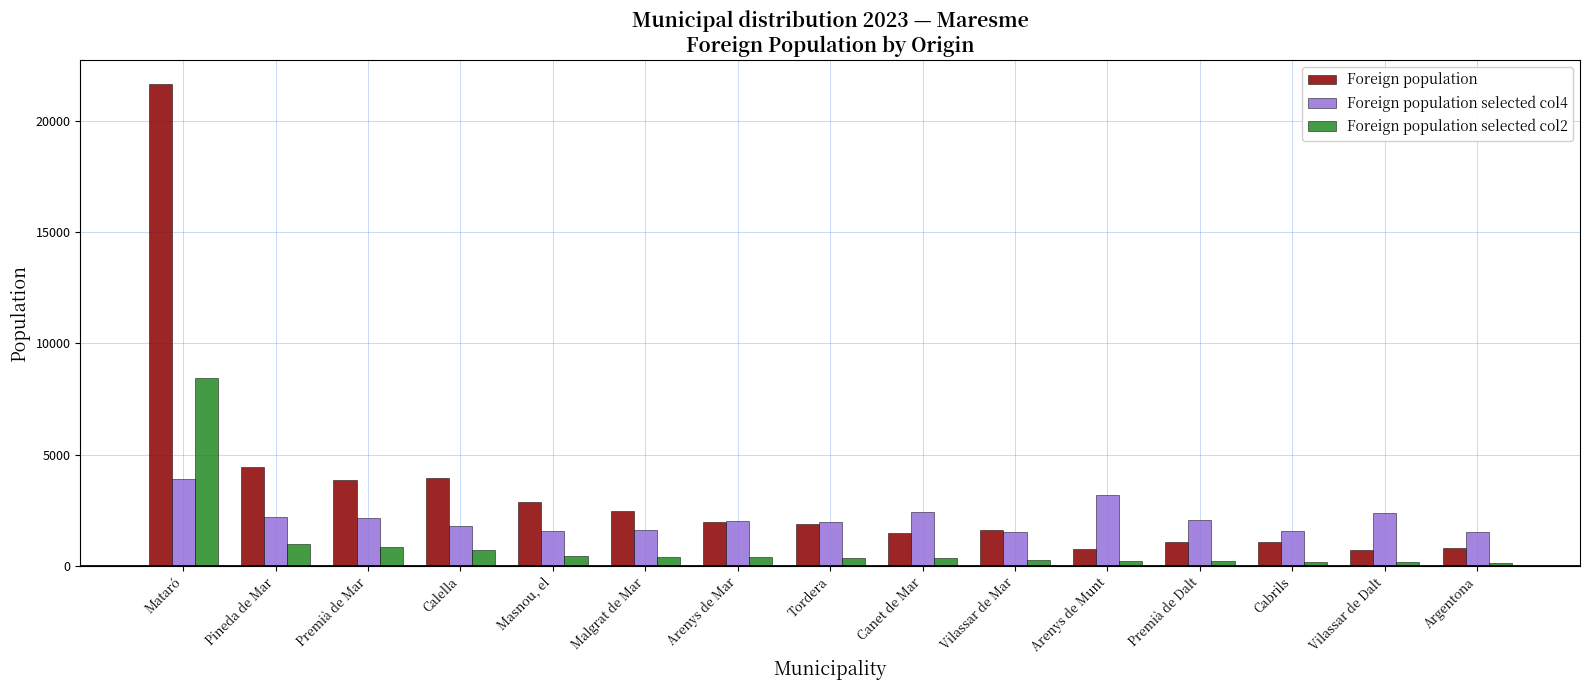

What is the label of the 5th bar from the left?

Masnou, el